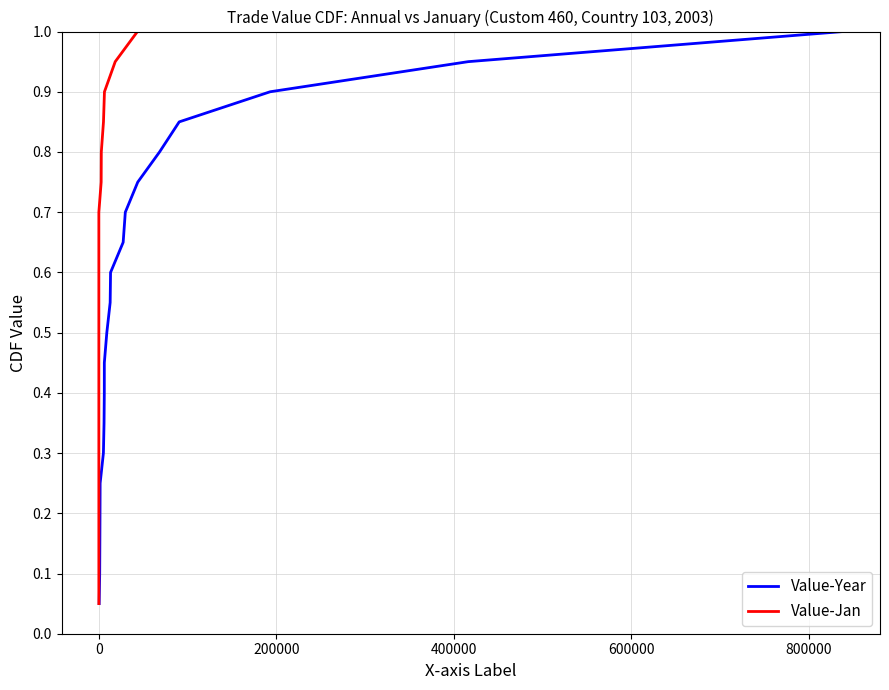

What are all the series names shown in the legend?

Value-Year, Value-Jan